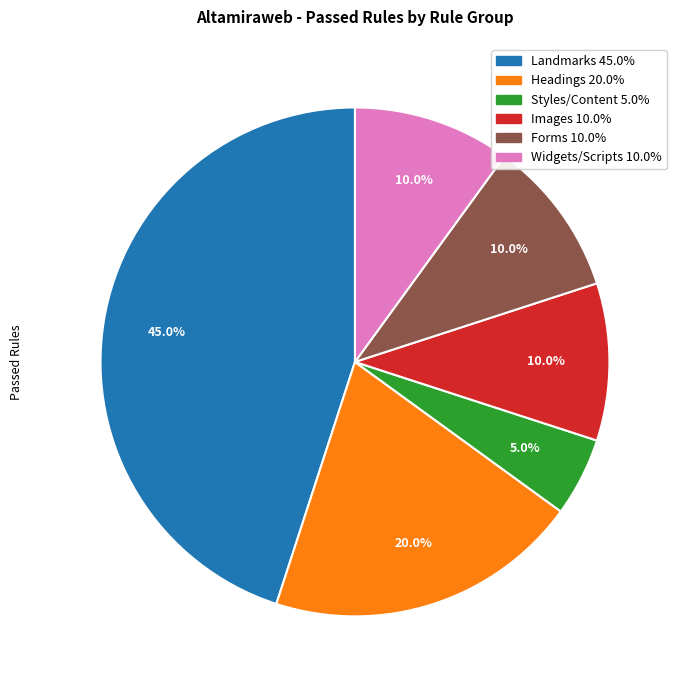

Is there a majority slice in this chart?

No